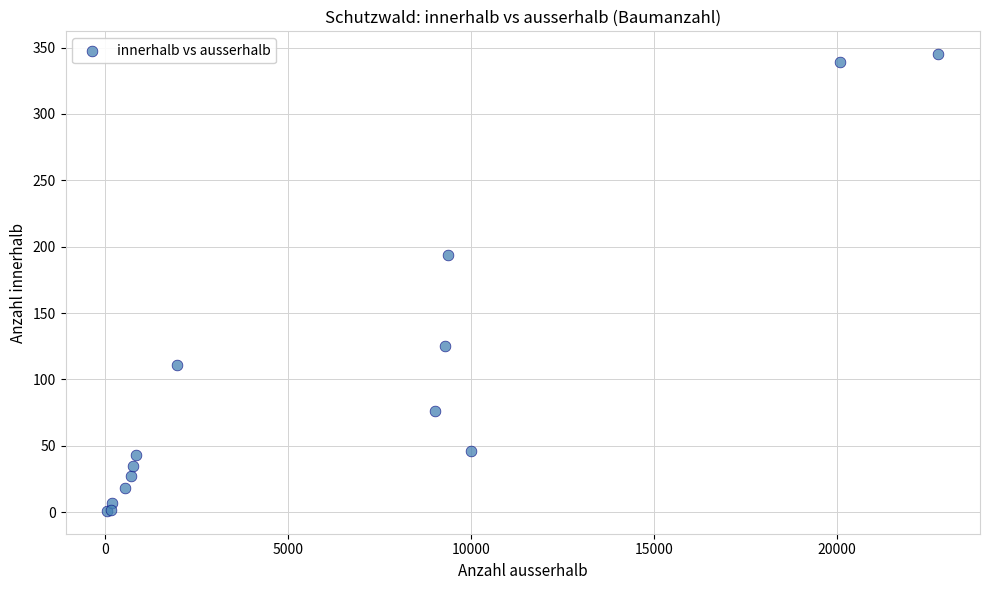

What Y value in the scatter plot is closest to 173?

194